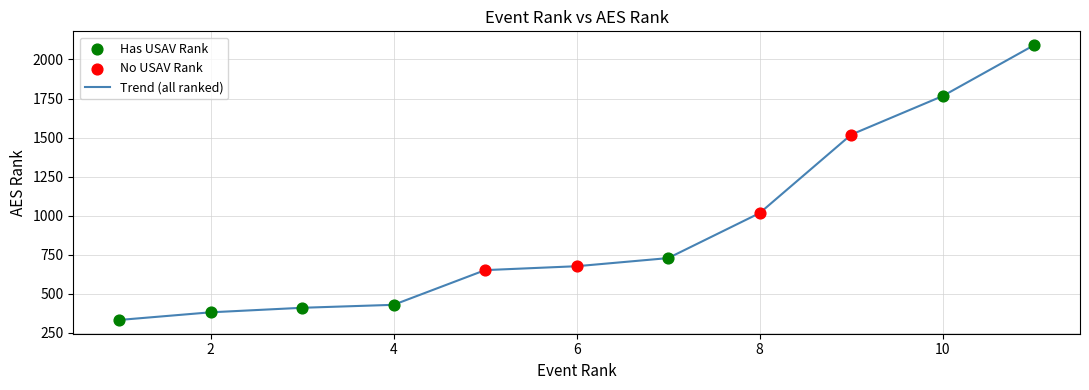

What is the minimum value shown in the chart?

333